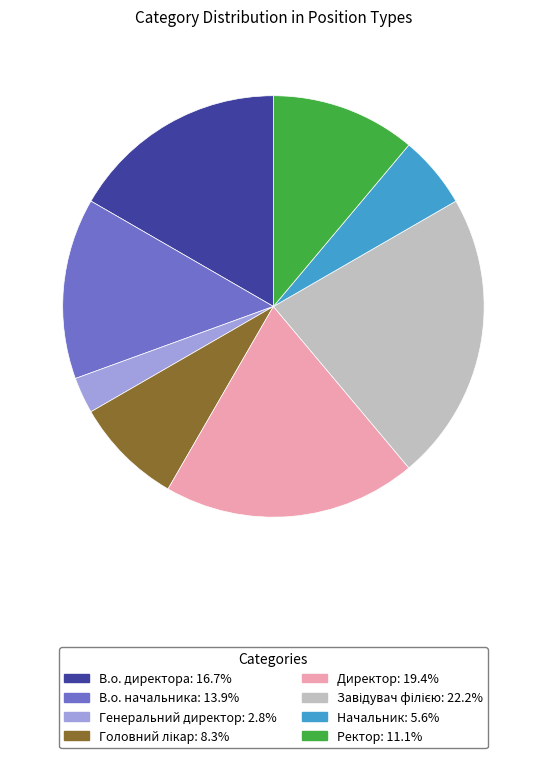

What is the smallest slice in the pie chart?

Генеральний директор